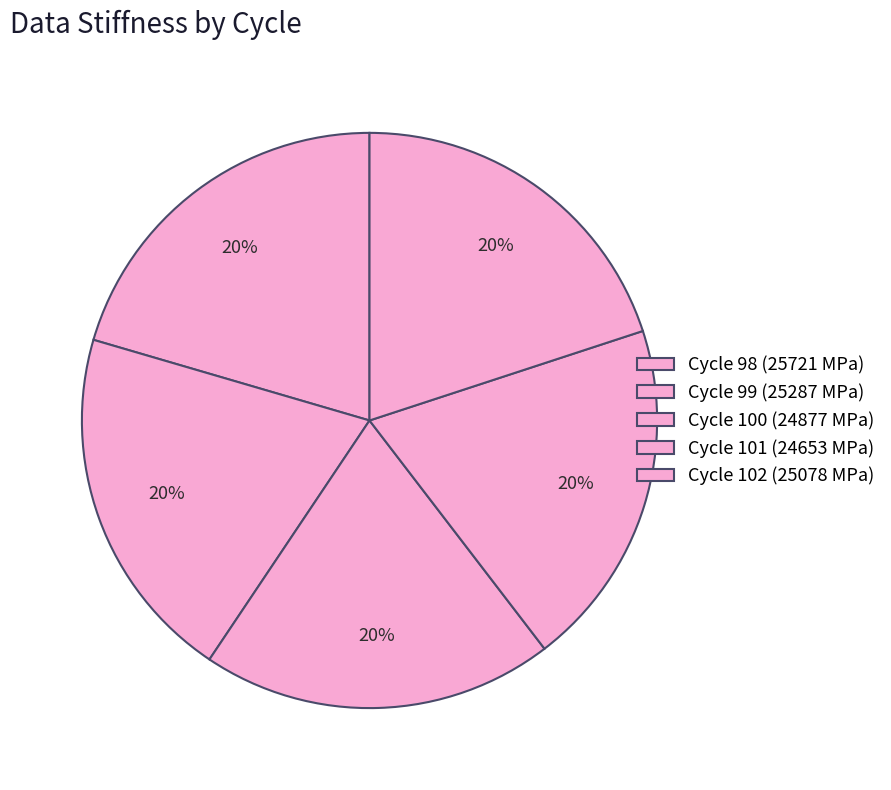

True or false: Cycle 99 accounts for 29% of the total.

False